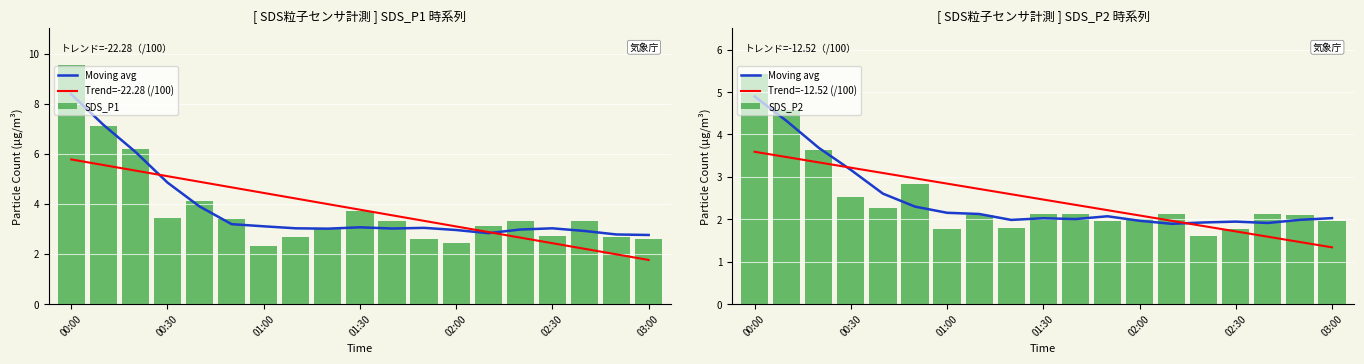

The SDS_P2 series shows 2.5 at 00:30. True or false?

True